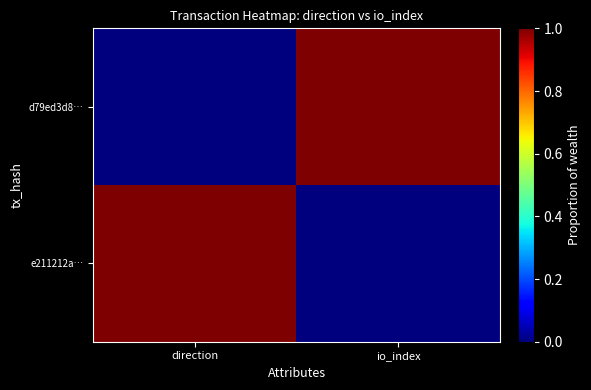

Reading right to left, what are all the values shown in this chart?

d79ed3d8…: io_index=1	direction=0
e211212a…: io_index=0	direction=1